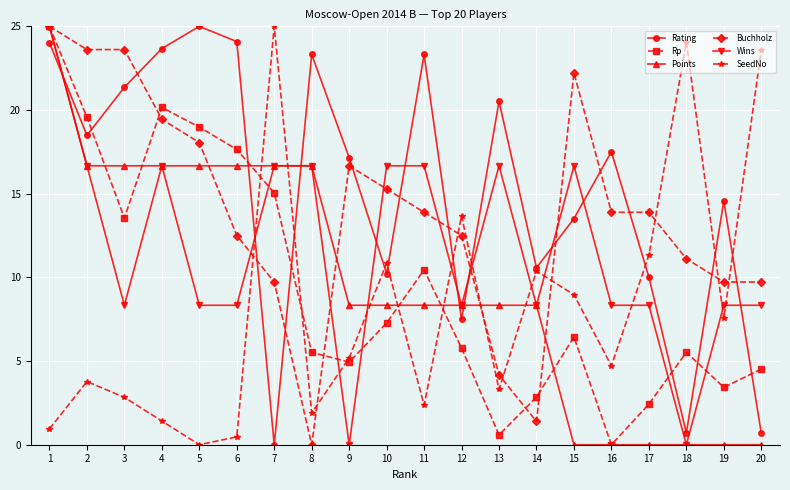

Which series ends up on top after the final intersection of Buchholz and Rating?

Buchholz